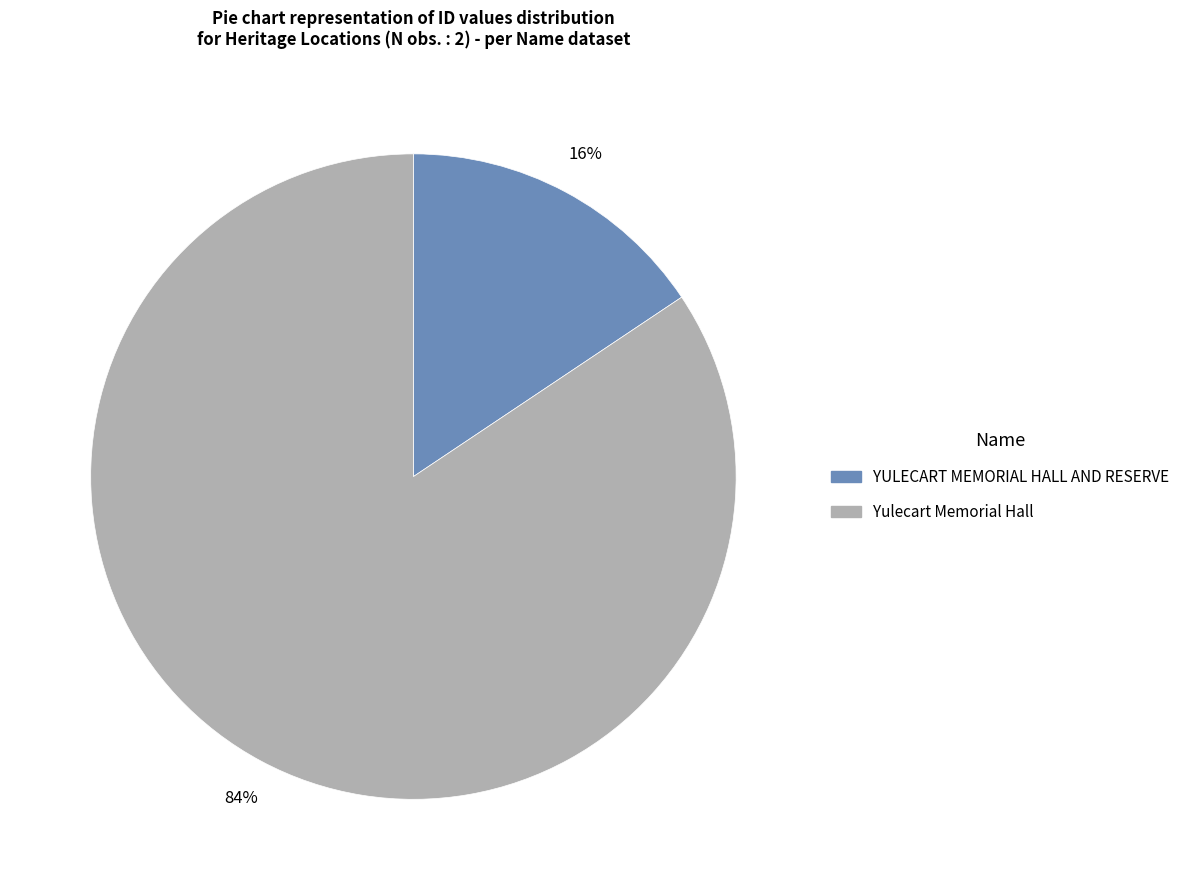

Which slice is the smallest?

YULECART MEMORIAL HALL AND RESERVE